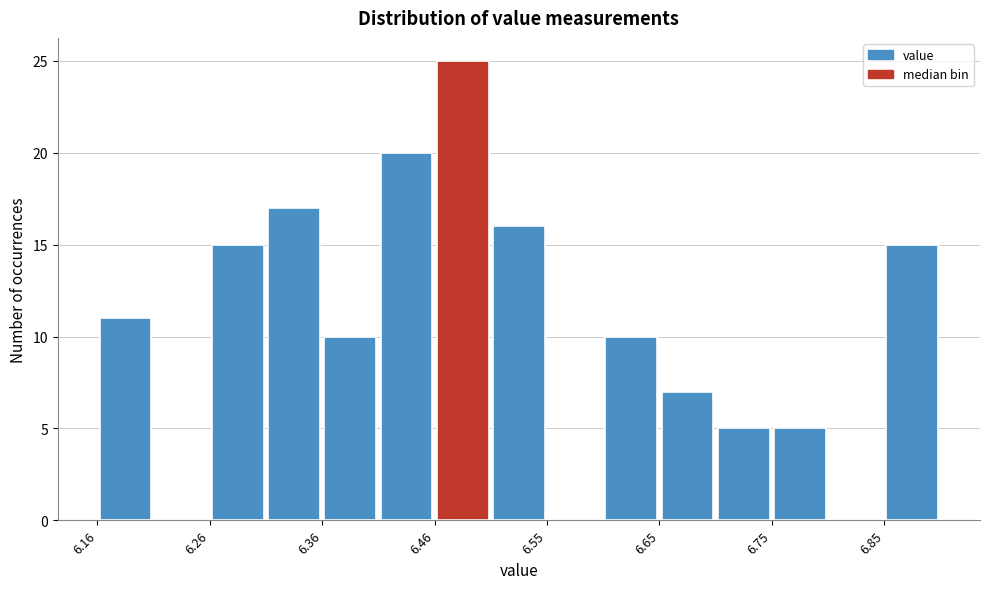

Reading left to right, transcribe this chart: for each bar, give the range it covers on the x-axis and its height. Neither the bar edges nor the heights are printed on the chart, so give them approximately, as read against the axes.

6.16 to 6.21: 11
6.21 to 6.26: 0
6.26 to 6.31: 15
6.31 to 6.36: 17
6.36 to 6.41: 10
6.41 to 6.46: 20
6.46 to 6.51: 25
6.51 to 6.55: 16
6.55 to 6.60: 0
6.60 to 6.65: 10
6.65 to 6.70: 7
6.70 to 6.75: 5
6.75 to 6.80: 5
6.80 to 6.85: 0
6.85 to 6.90: 15